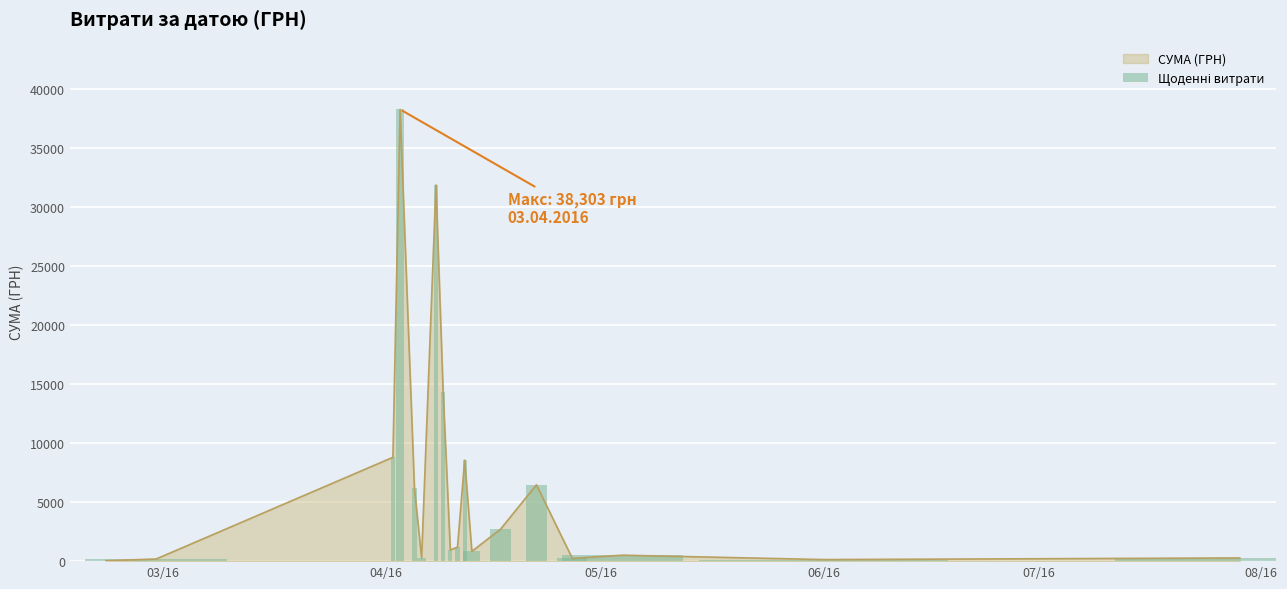

What is the difference between the second highest and minimum values?

31857.3